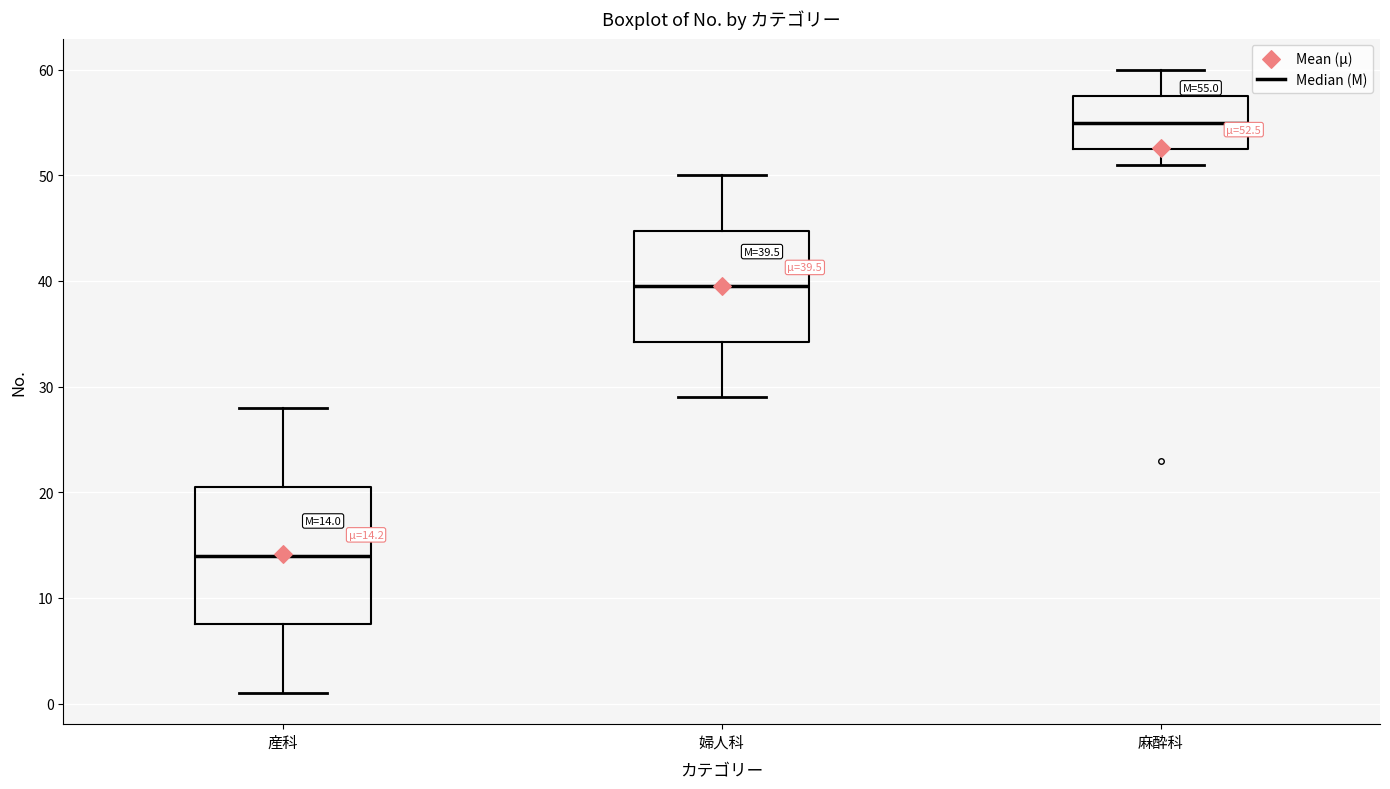

Which box has the lowest median line?

産科